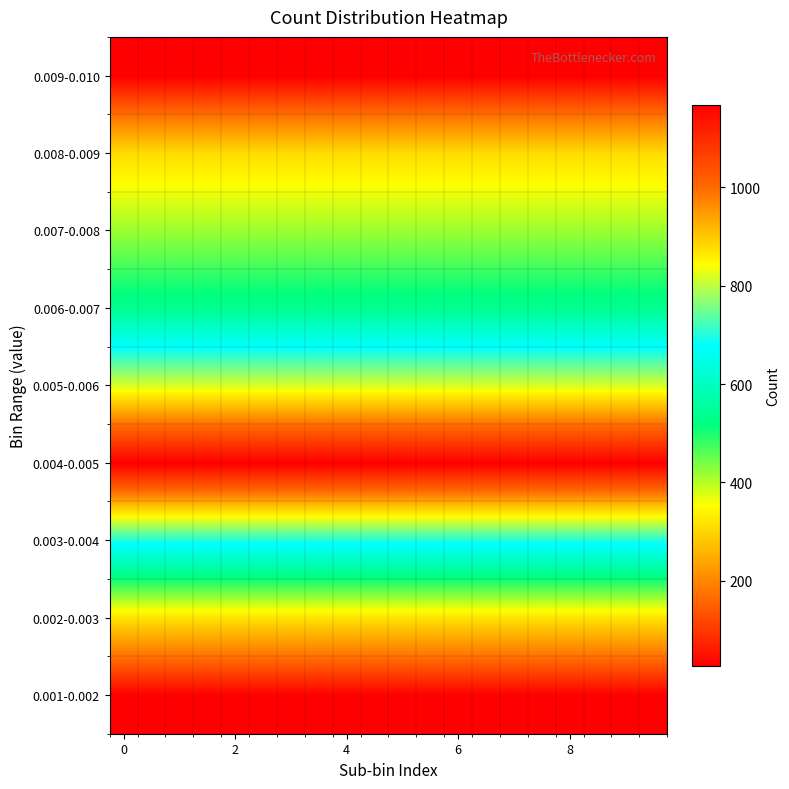

What is the minimum value shown in the chart?

27